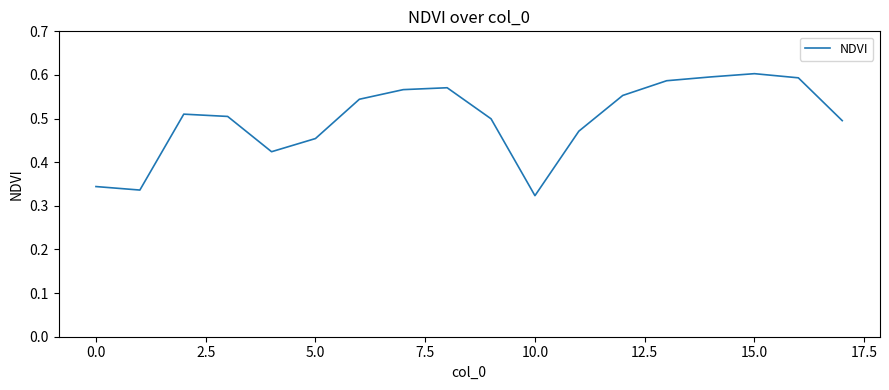

Is this an area chart (filled region under the line)?

No